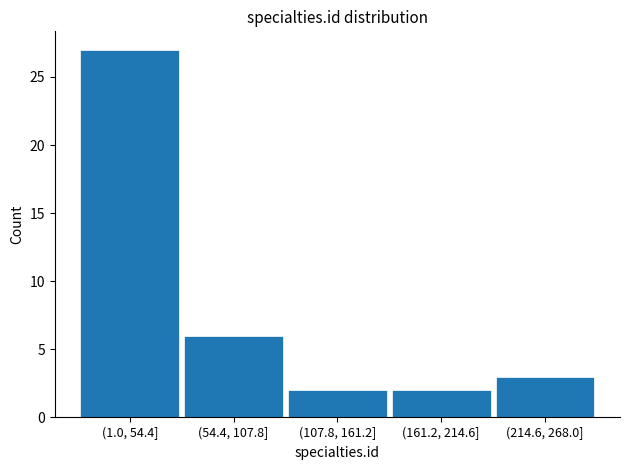

Reading left to right, extract all data points from this chart.

(1.0, 54.4]=27	(54.4, 107.8]=6	(107.8, 161.2]=2	(161.2, 214.6]=2	(214.6, 268.0]=3